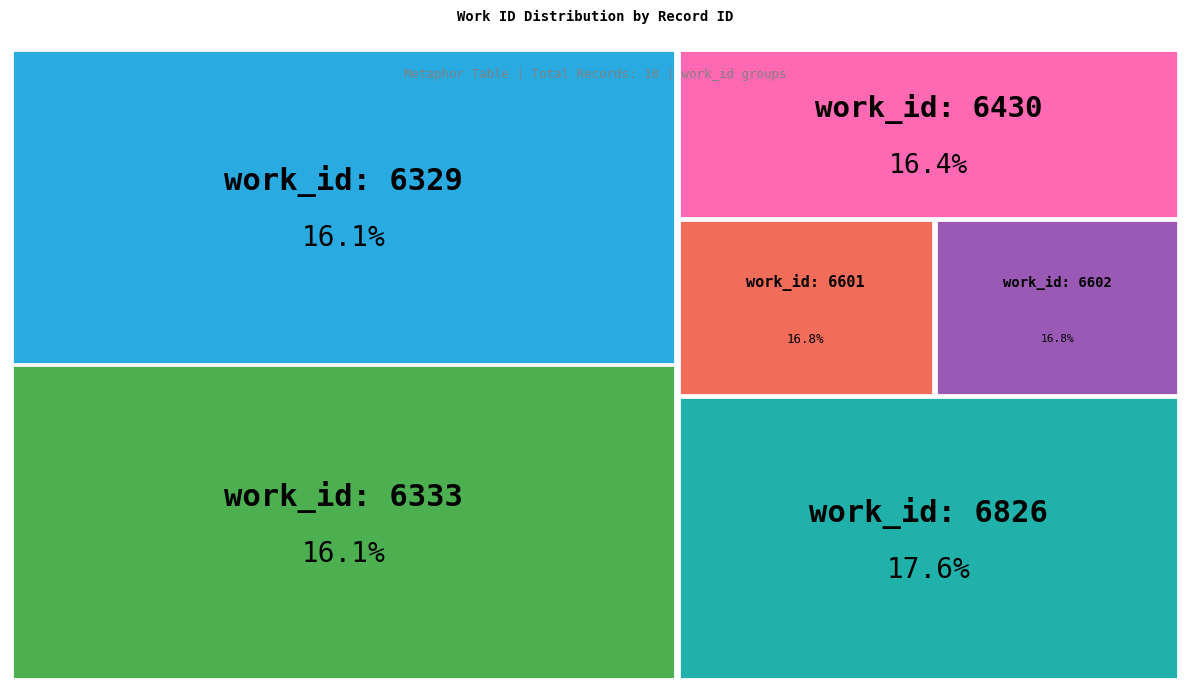

Which slice is the largest?

6826